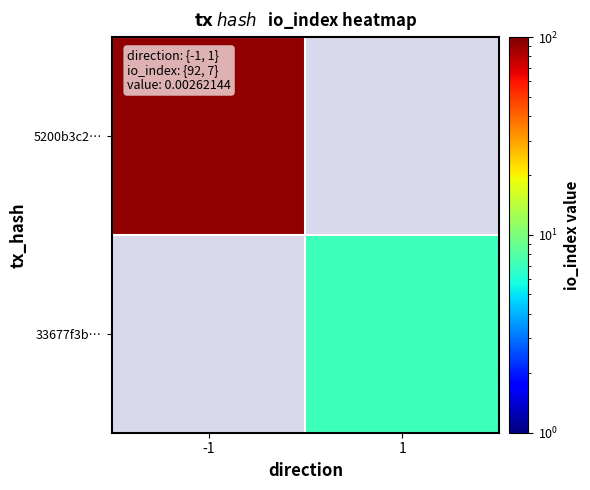

At how many categories does at least one series exceed 12?

1